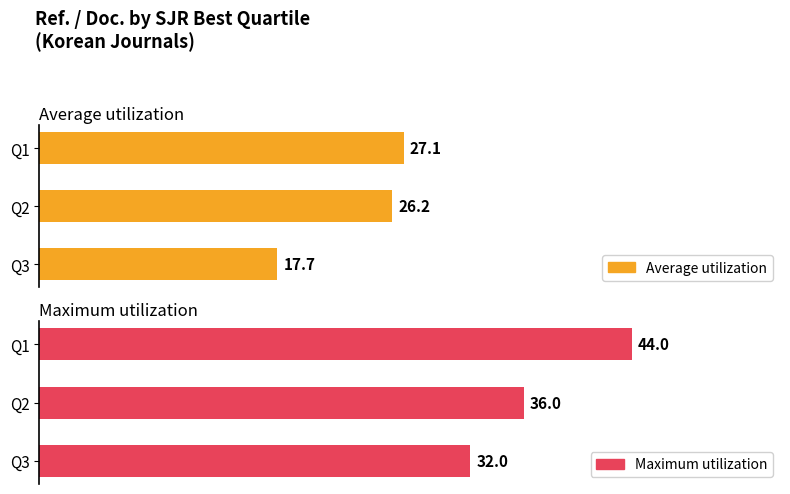

How many bars are there in total?

6